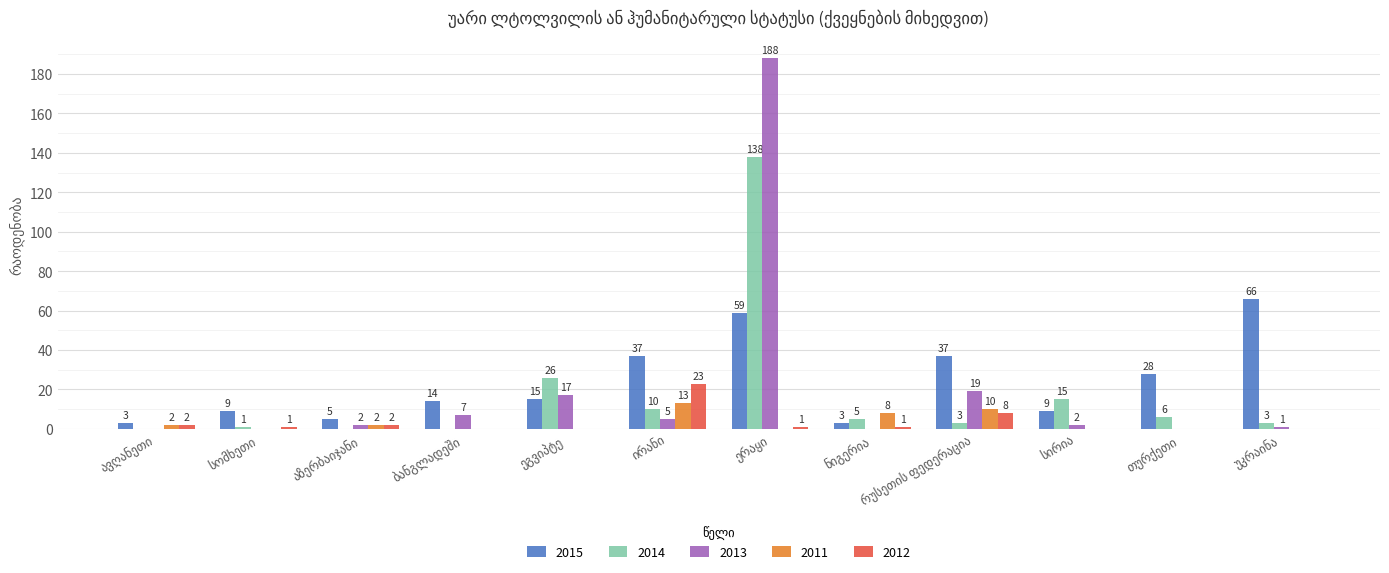

What is the sum of all 2013 values?

241